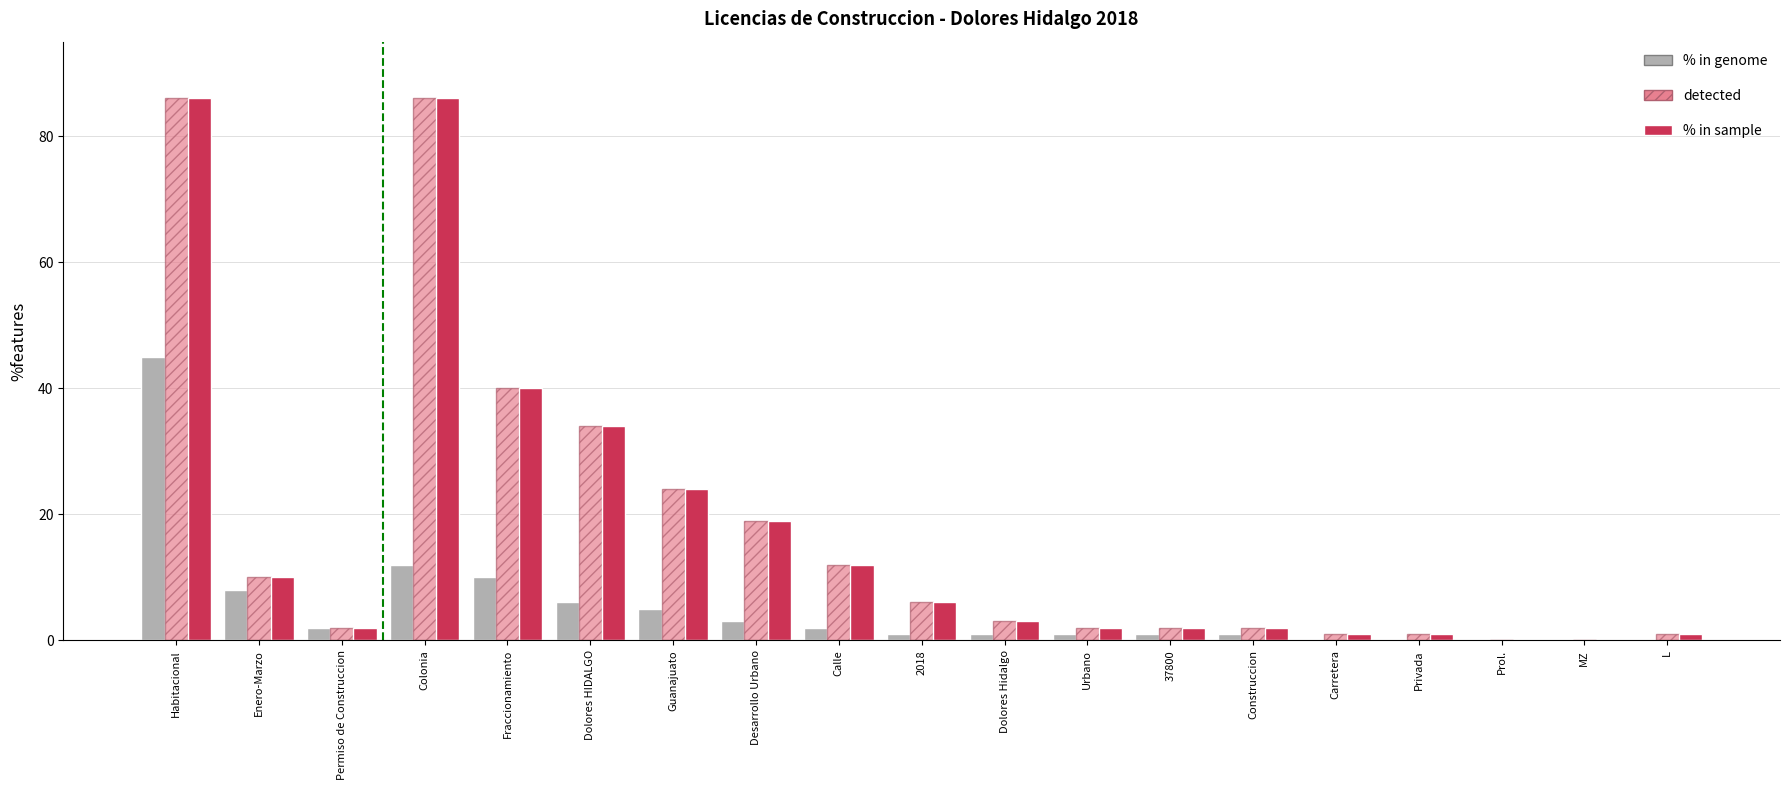

The value of % in genome at Habitacional is 13. True or false?

False